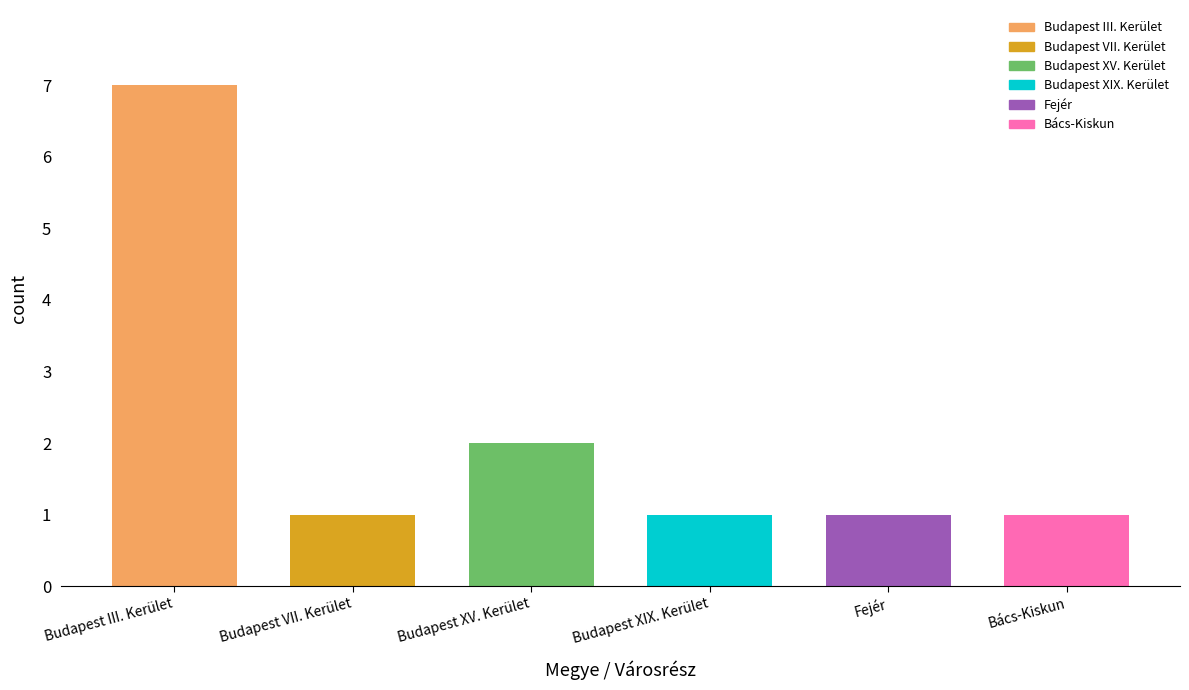

At which label is the value closest to 4?

Budapest XV. Kerület